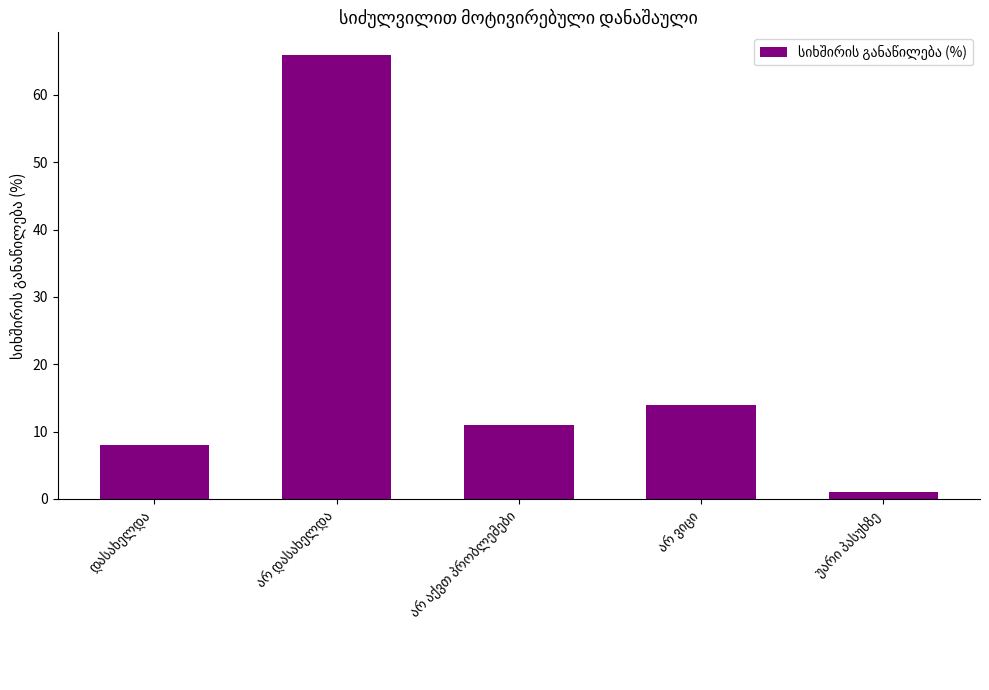

What is the sum of all values?

100